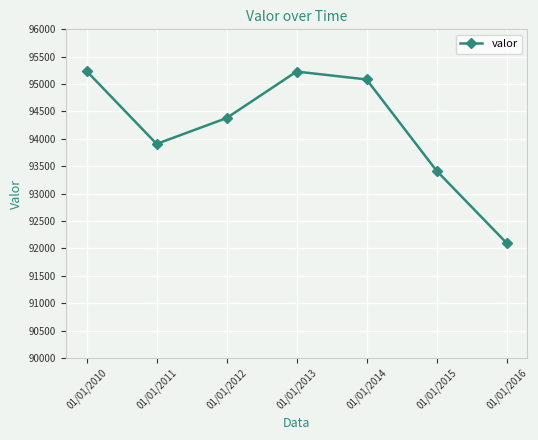

True or false: the data has more than 0 interior local peaks.

True